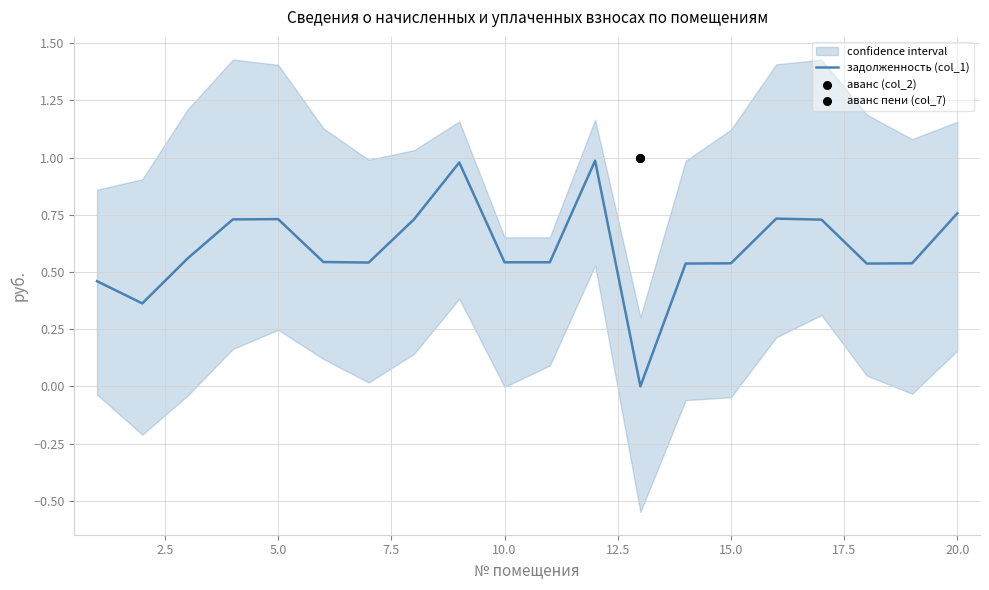

Which series has the widest spread of Y values?

задолженность (col_1)